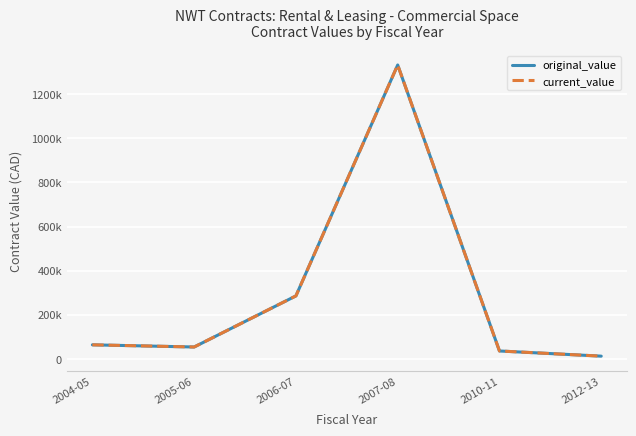

What is the average value of the original_value series?

297366.9